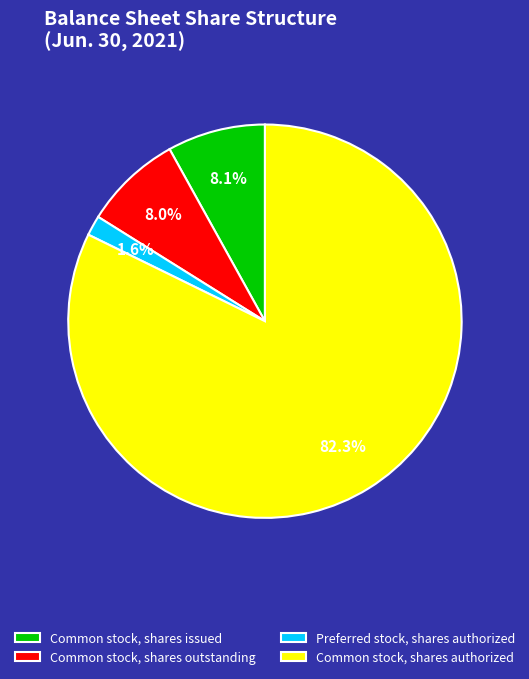

Approximately how many times larger is the value at Common stock, shares authorized compared to Common stock, shares issued?

10.2